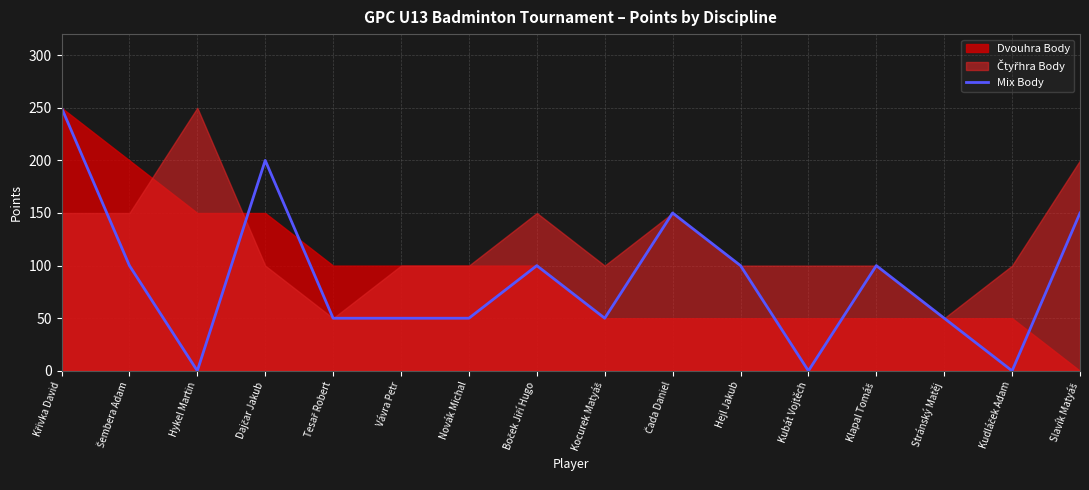

The chart shows a value of 77 at Křivka David. True or false?

False